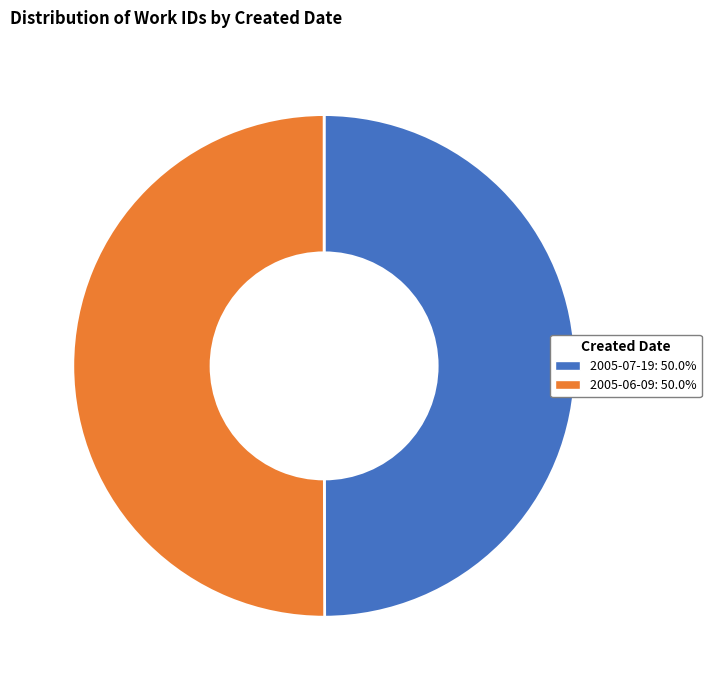

What is the ratio of the value at 2005-06-09: 50.0% to the value at 2005-07-19: 50.0%?

1.0